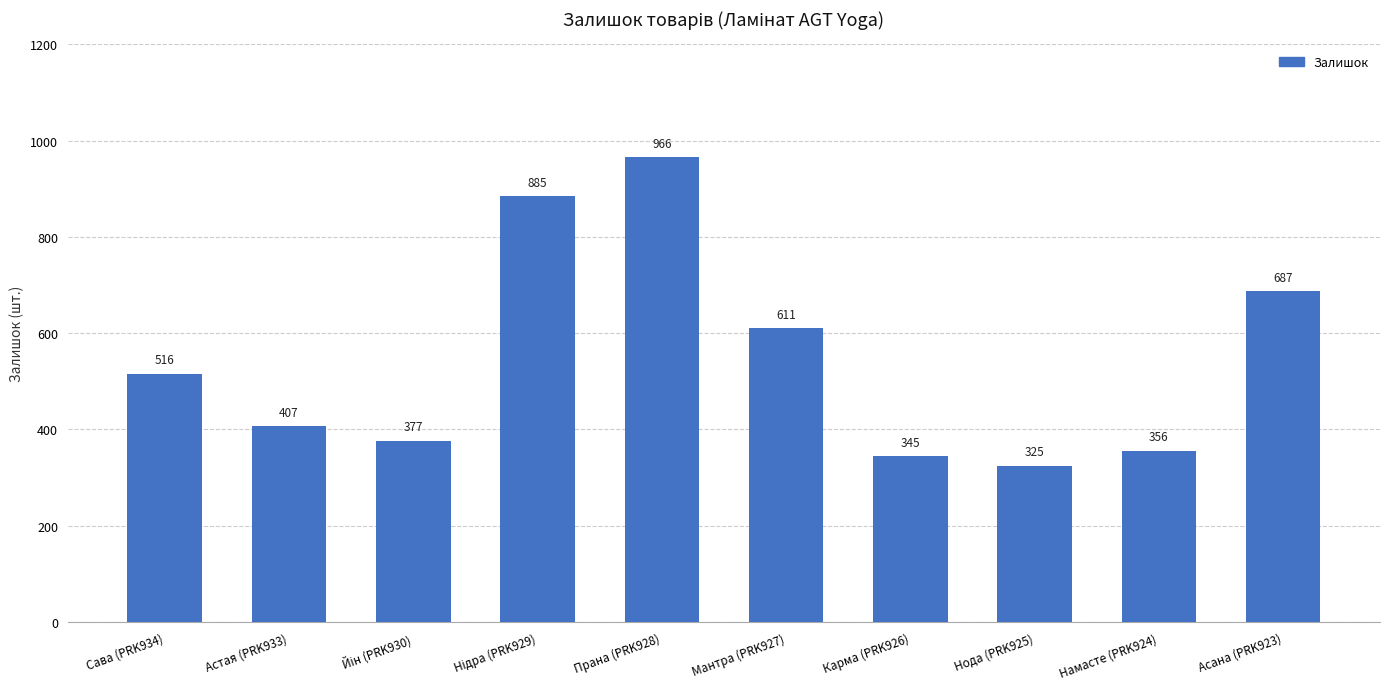

What is the difference between the second highest and minimum values?

560